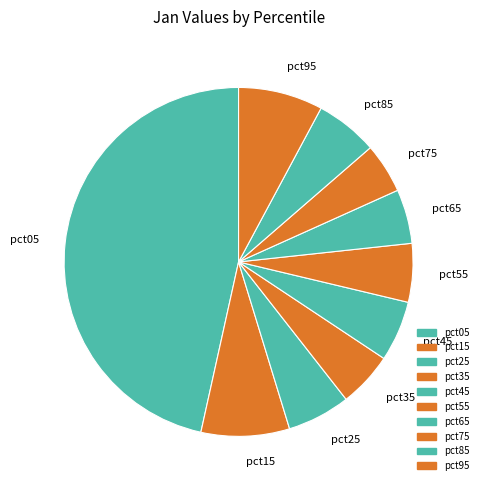

True or false: pct65 accounts for 1% of the total.

False